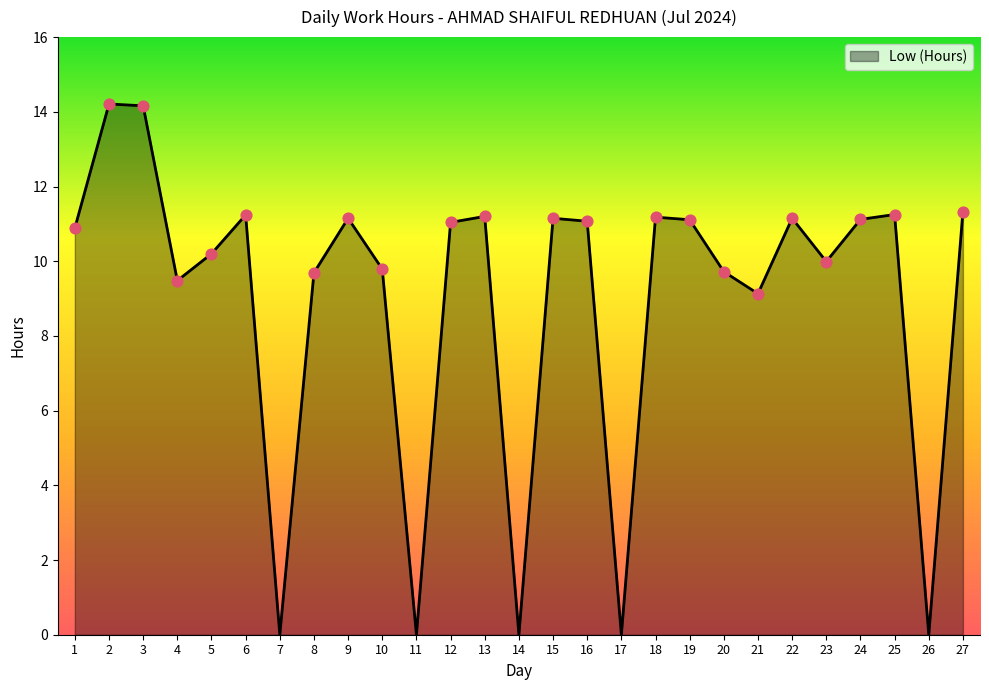

What is the change in value from 20 to 24?

+1.4